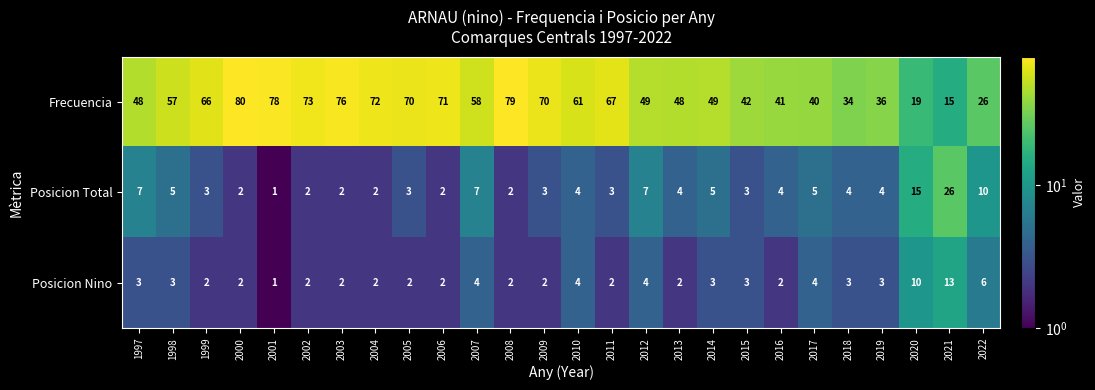

What is the sum of all Posicion Total values?

135